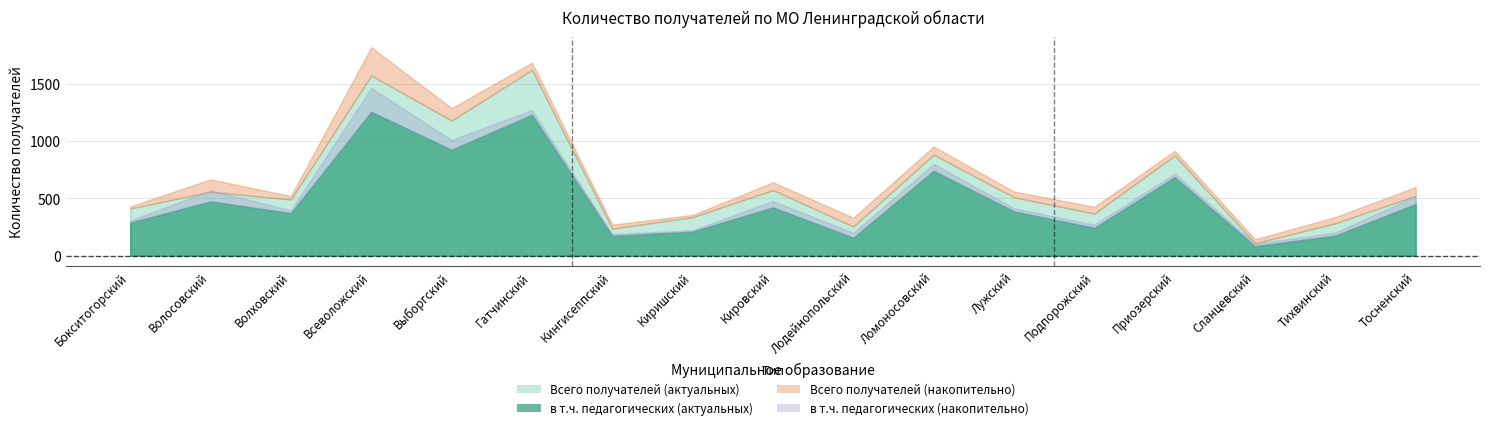

How many data points in в т.ч. педагогических (актуальных) are less than 387?

8